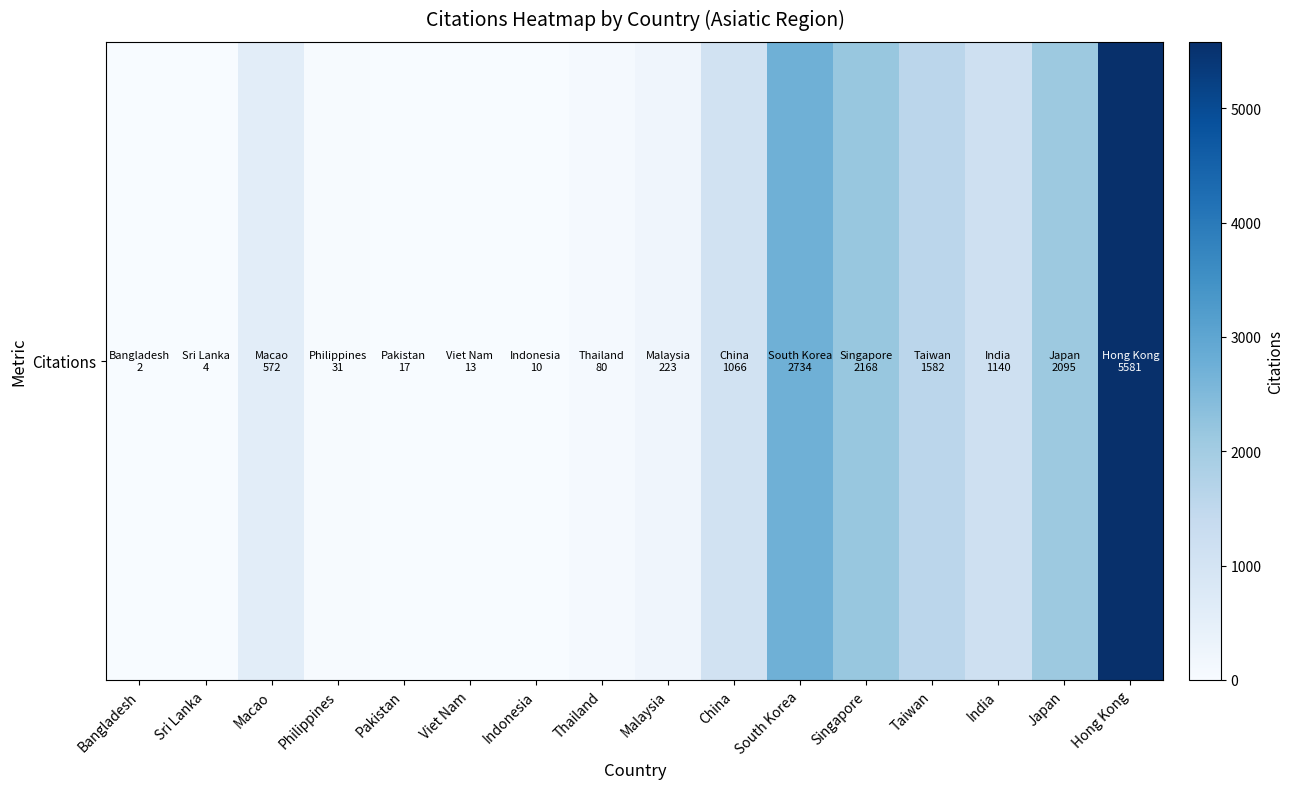

True or false: the data shows 31 at Philippines.

True